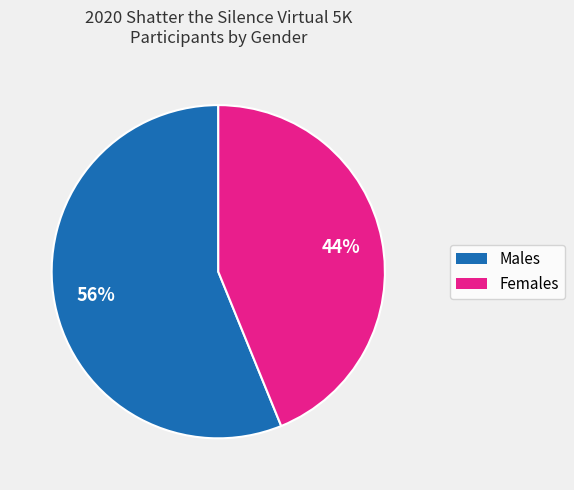

To the nearest percent, what is the difference between the largest and smallest slice percentages?

12%